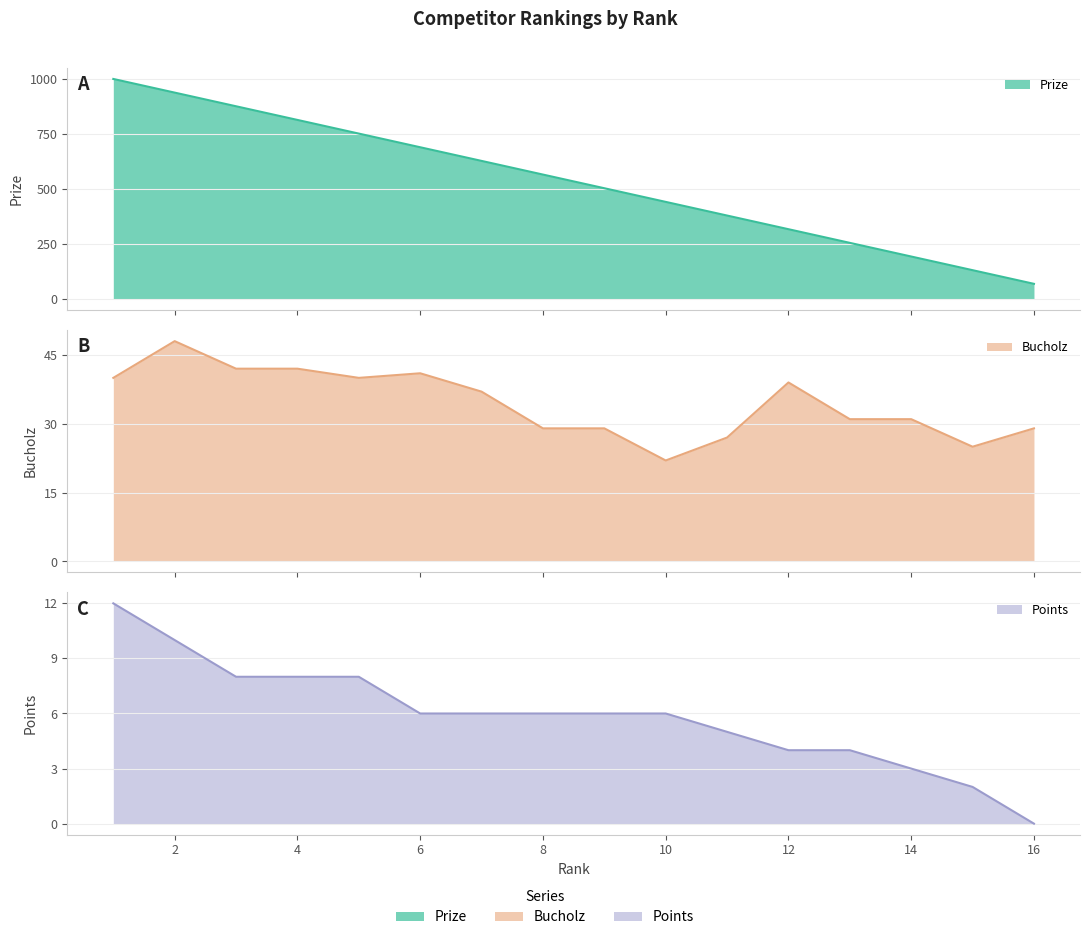

How many lines are shown in the chart?

3